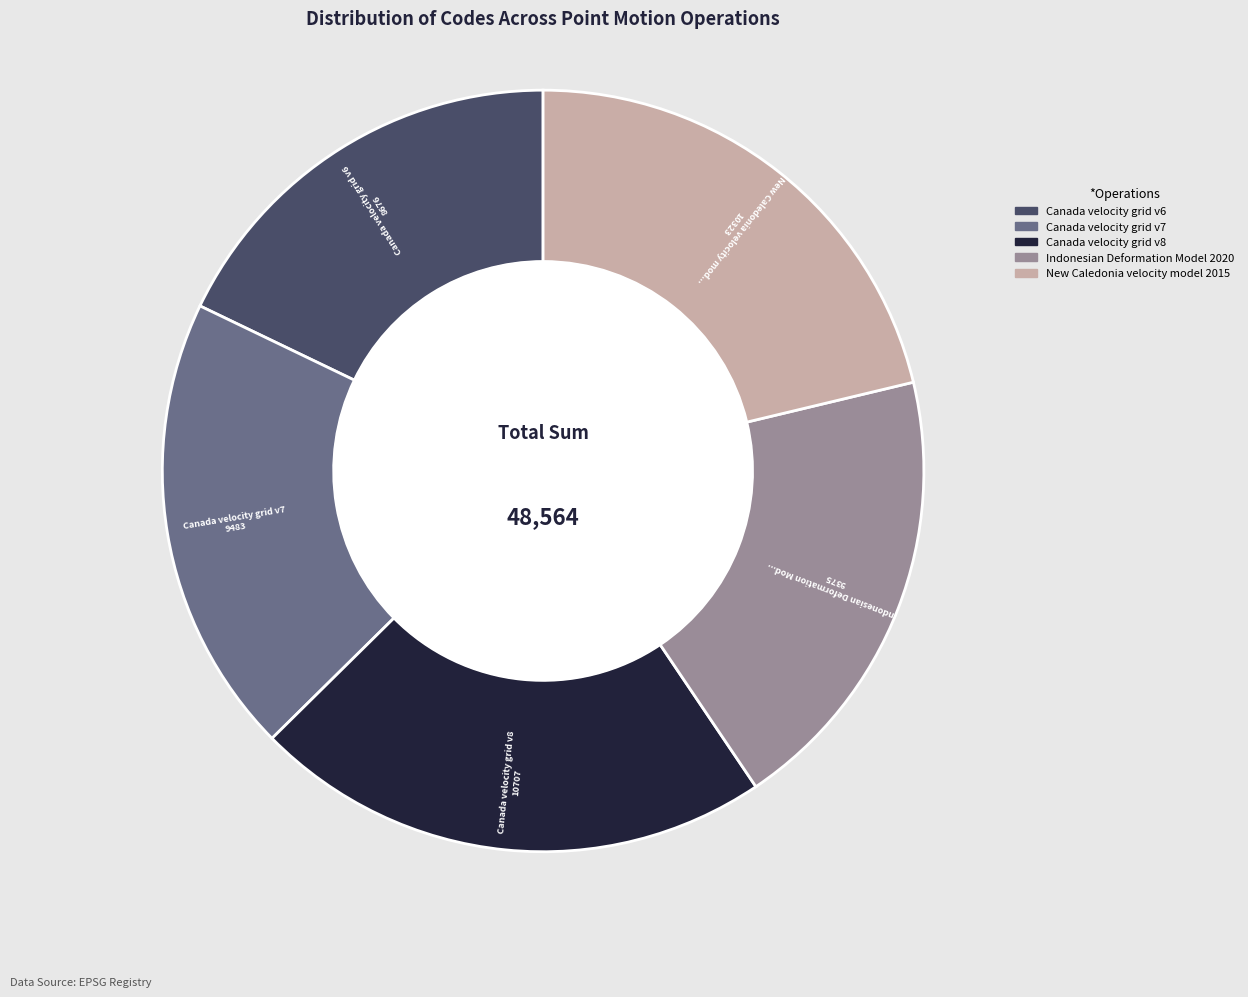

Approximately how many times larger is the value at Indonesian Deformation Model 2020 compared to Canada velocity grid v7?

1.0